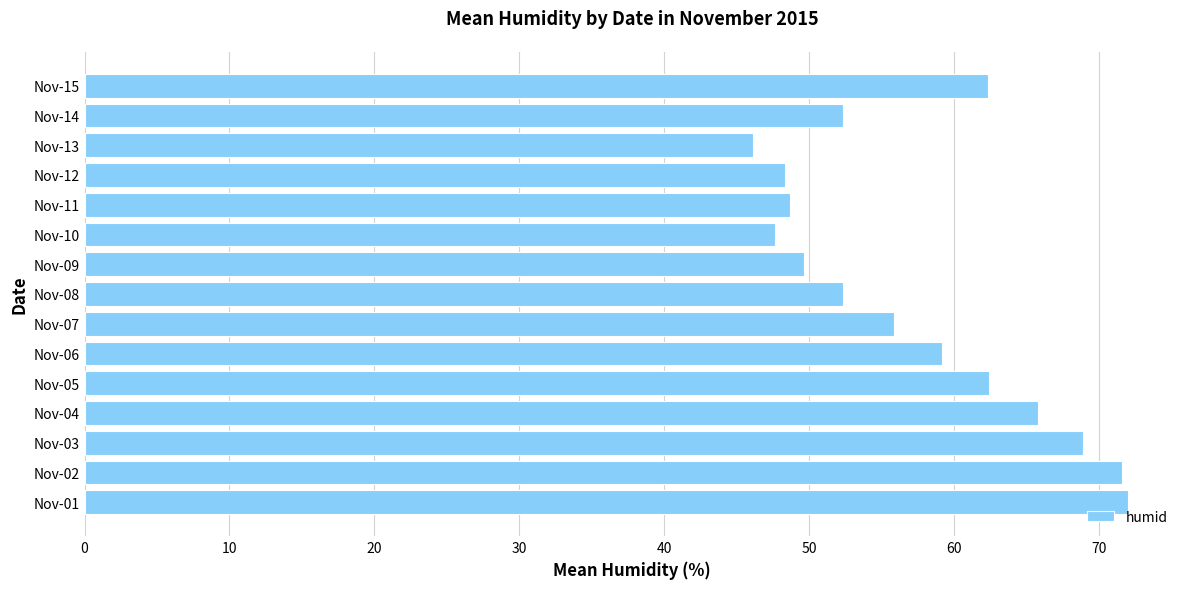

What is the difference between the second highest and minimum values?

25.5